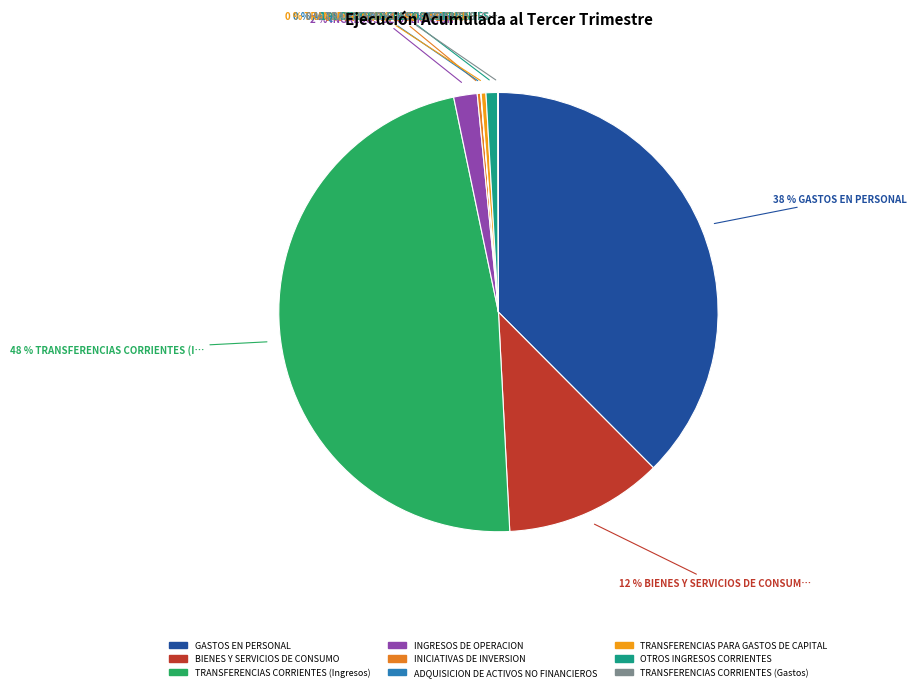

Which slice is the smallest?

ADQUISICION DE ACTIVOS NO FINANCIEROS